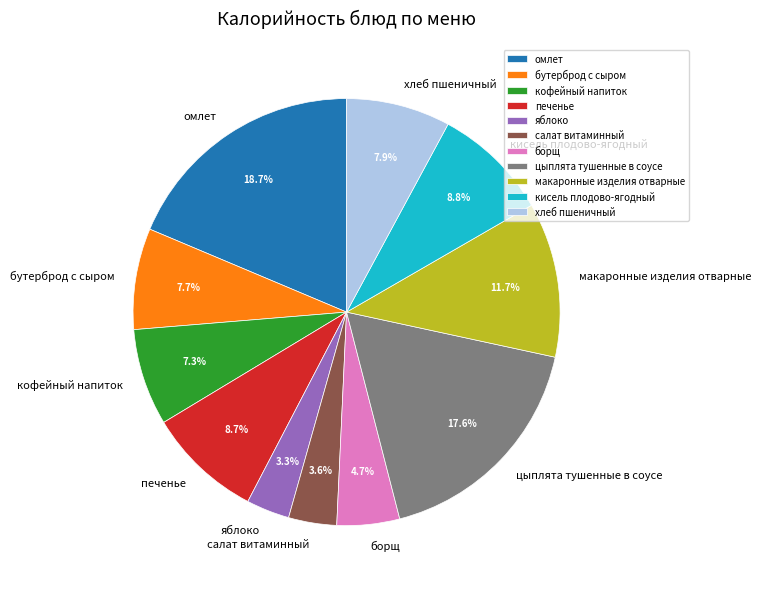

Which category has the biggest portion of the pie?

омлет